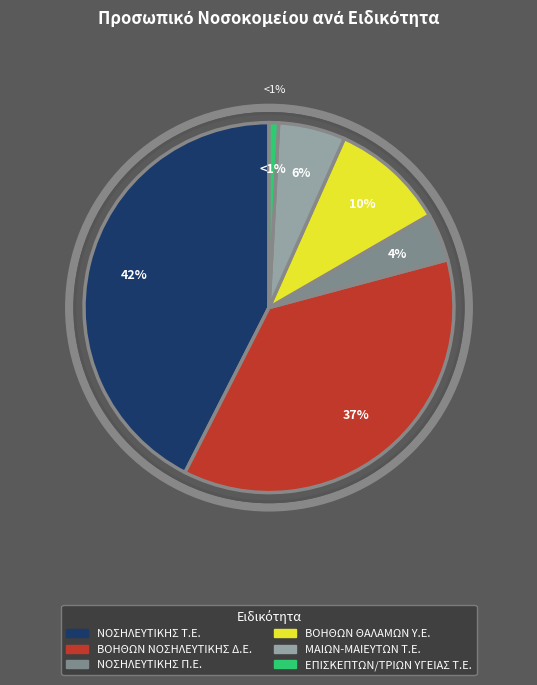

Count the number of slices in the pie.

6